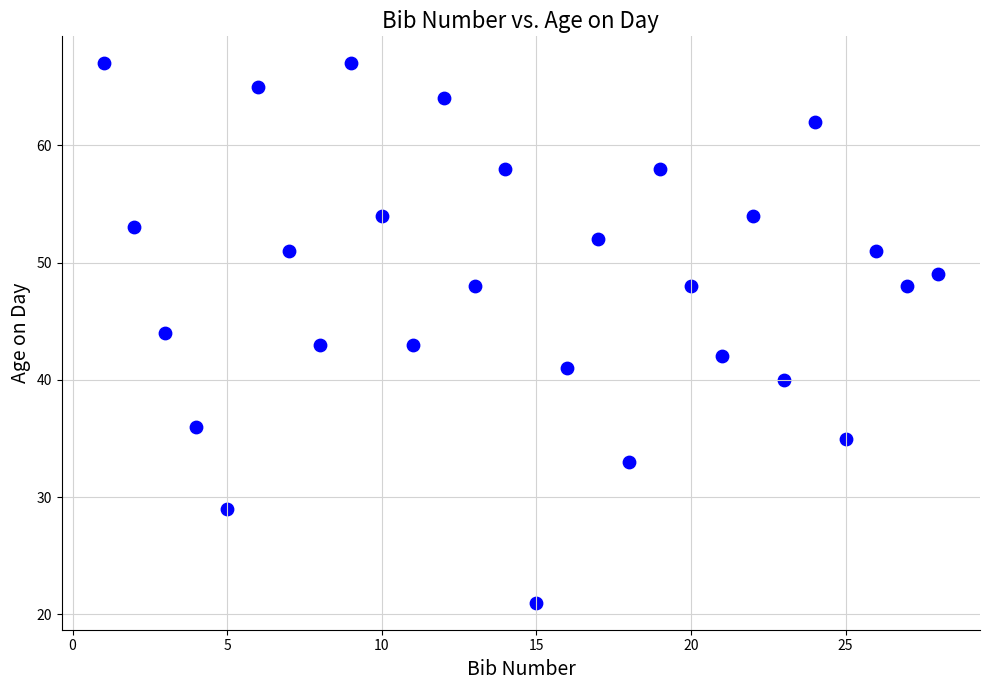

What is the range of Y values (max minus min)?

46